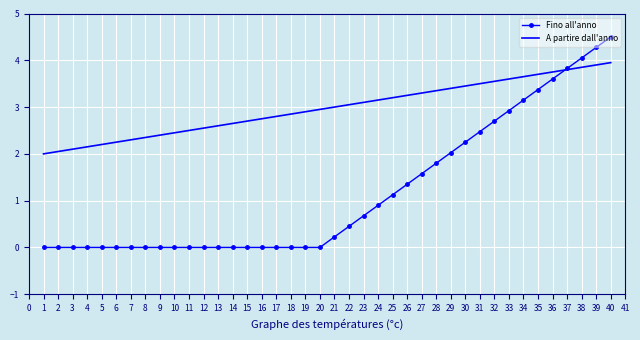

What is the average value of the Fino all'anno series?

1.2